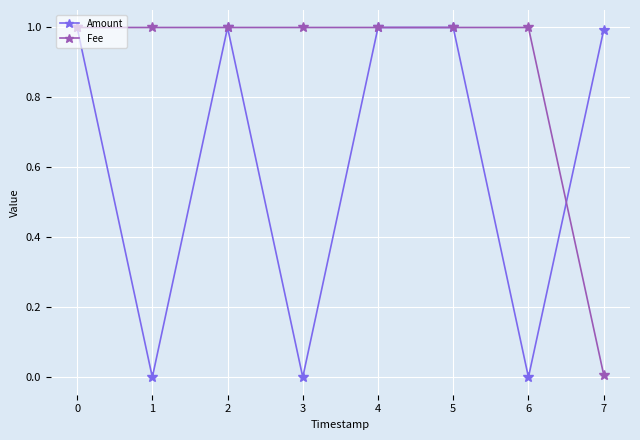

Is it true that Amount equals 1.7 at 2?

False